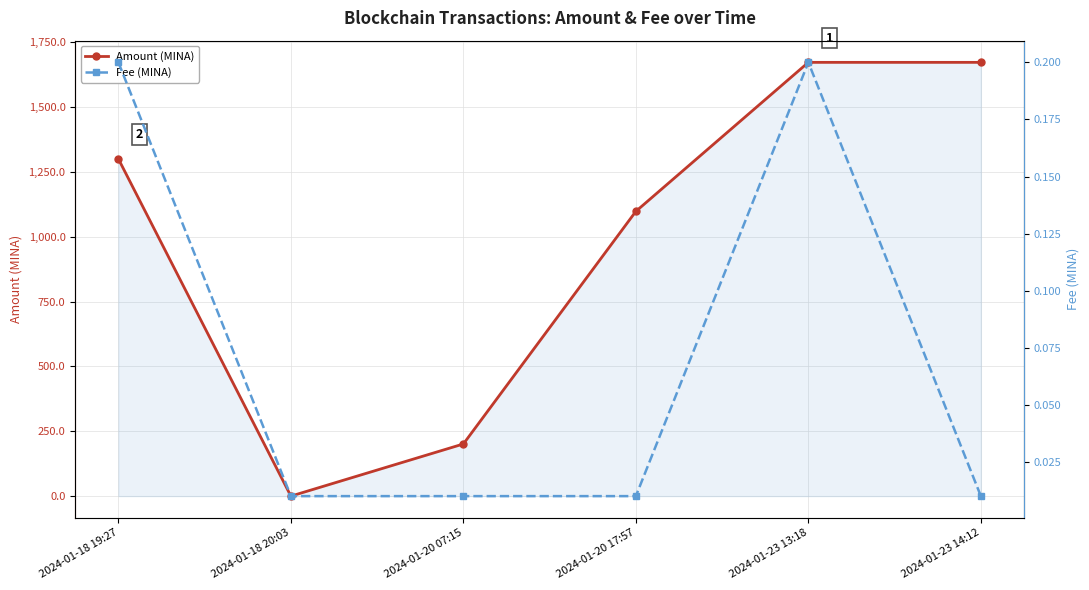

Where does the Amount (MINA) series first go above 1299?

2024-01-18 19:27